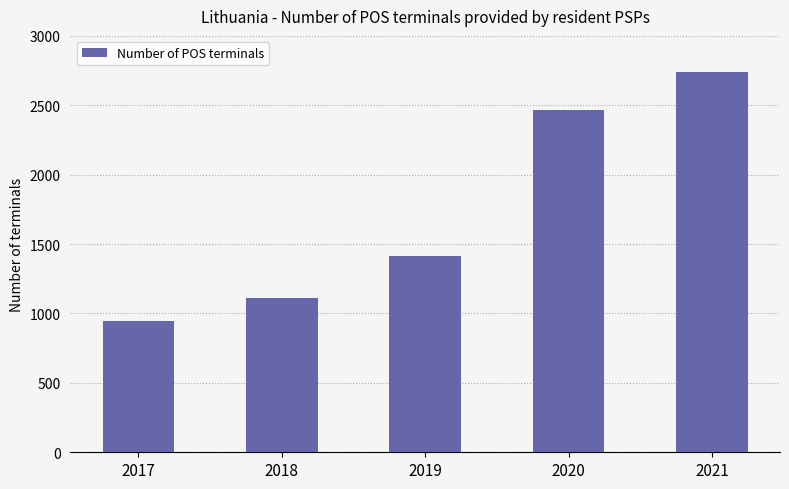

Rank the categories by value from lowest to highest.

2017, 2018, 2019, 2020, 2021